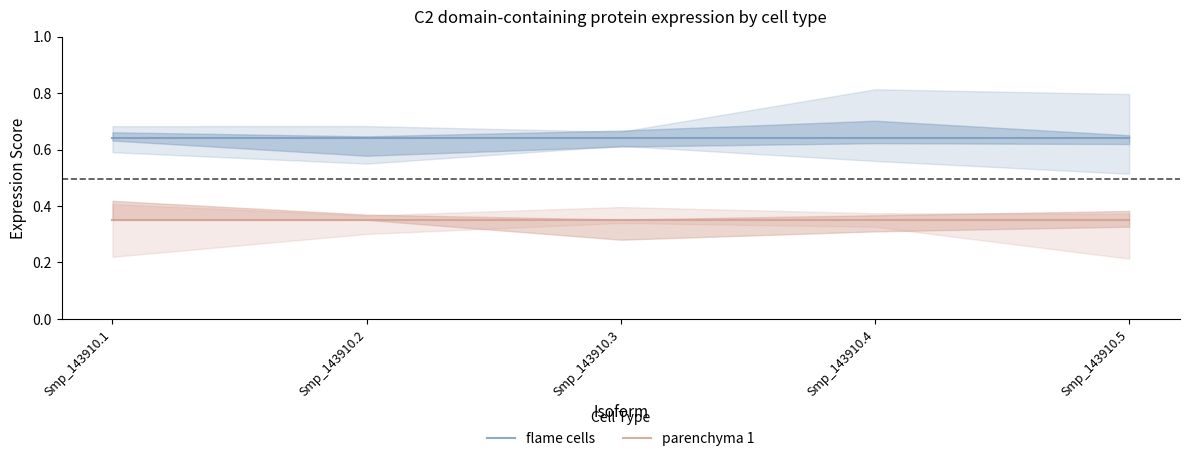

What are all the series names shown in the legend?

flame cells, parenchyma 1